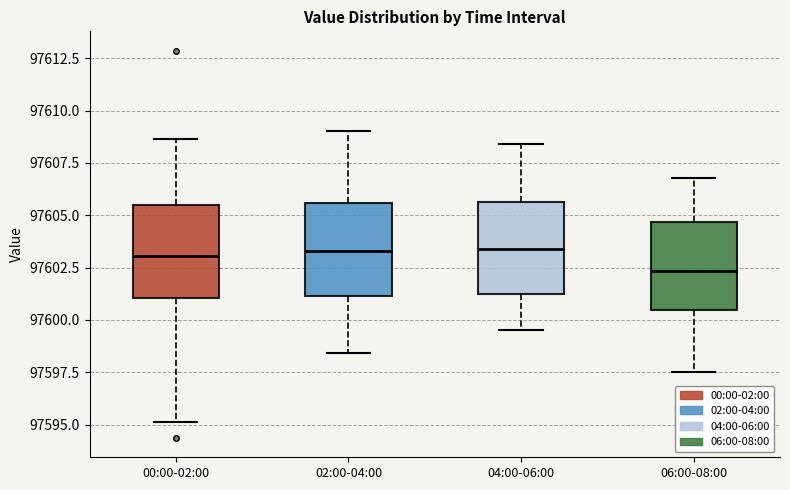

Reading left to right, transcribe this box plot: for each box, give where its median line is, the range the box spans, and where its two whiskers end, as read against the y-axis. The values are not printed on the chart, so give them approximately, as read against the axis.

00:00-02:00: median 97603.0, box 97601.0 to 97605.5, whiskers 97595.0 to 97608.5
02:00-04:00: median 97603.5, box 97601.0 to 97605.5, whiskers 97598.5 to 97609.0
04:00-06:00: median 97603.5, box 97601.5 to 97605.5, whiskers 97599.5 to 97608.5
06:00-08:00: median 97602.5, box 97600.5 to 97604.5, whiskers 97597.5 to 97607.0